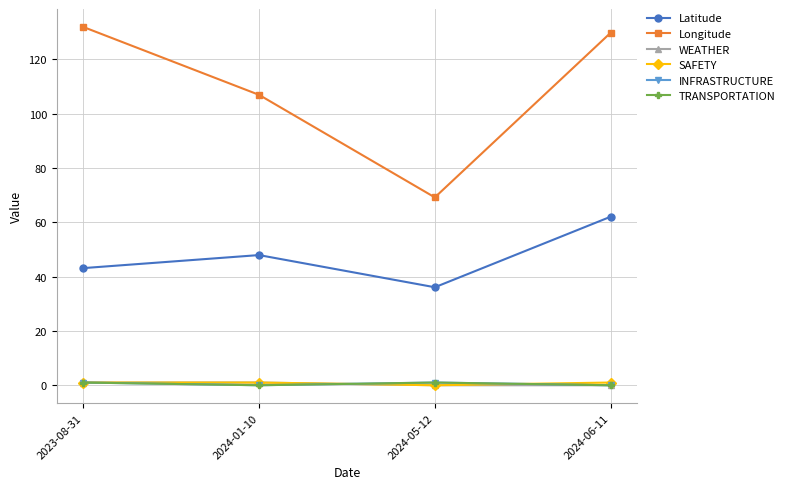

Is this an area chart (filled region under the line)?

No